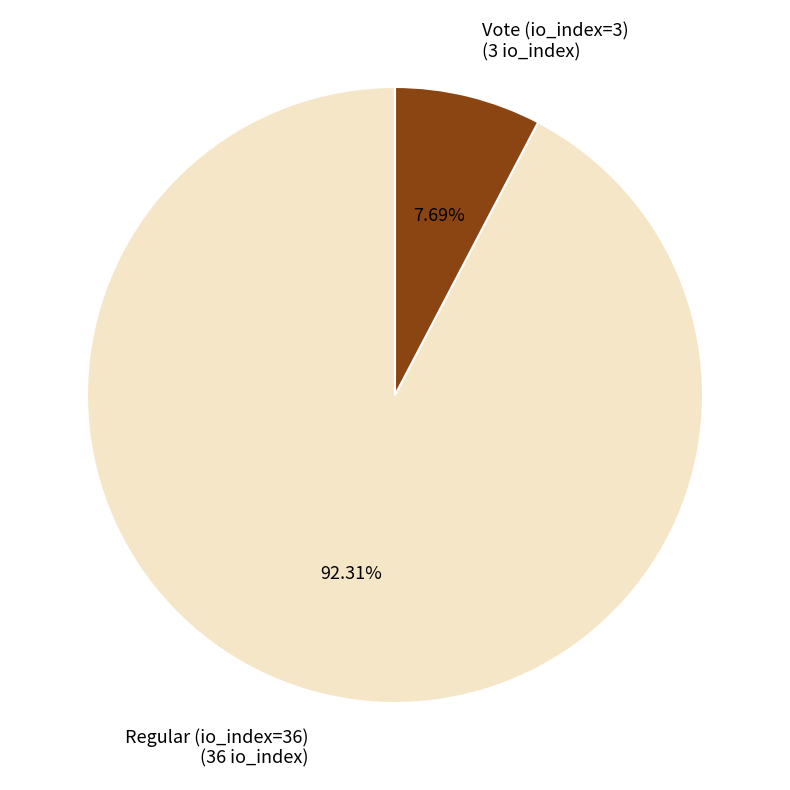

How many segments does this pie chart have?

2